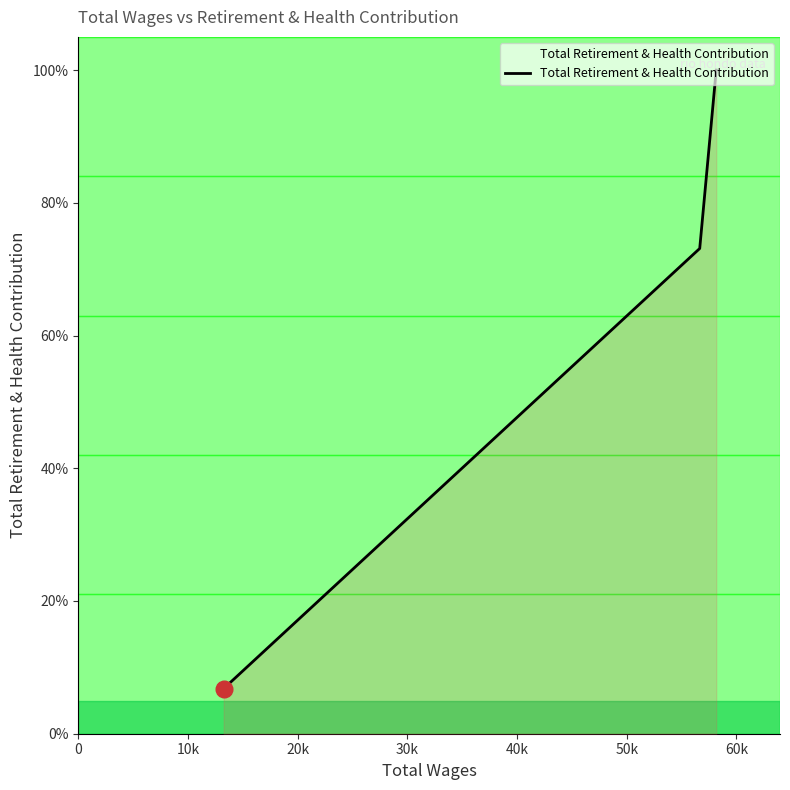

What is the maximum value shown in the chart?

100.0